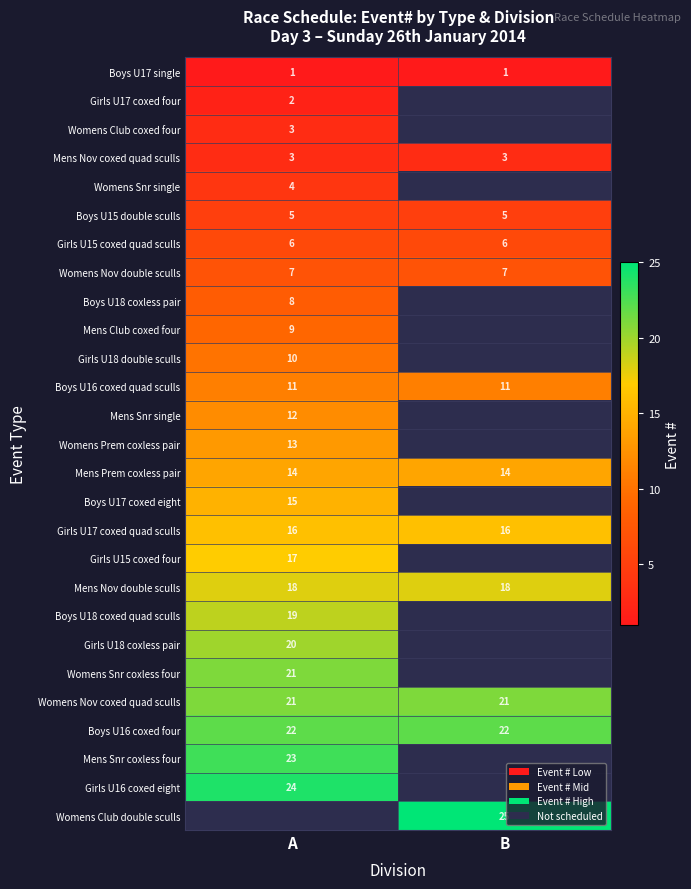

What is the lowest value of the Mens Nov double sculls series?

18